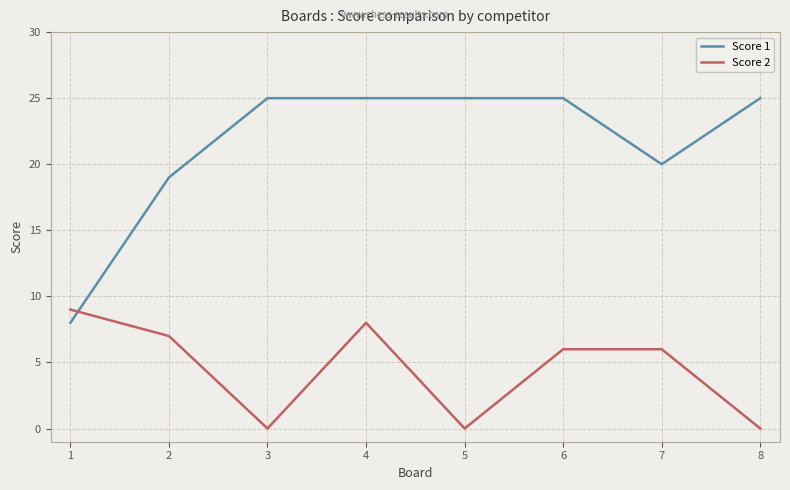

What value does the Score 2 series have at 4?

8